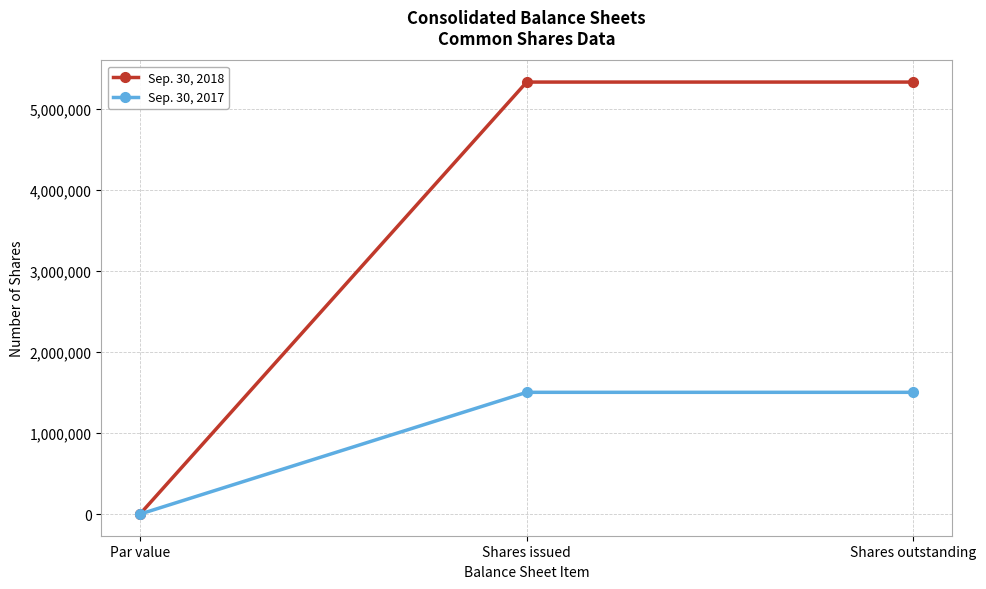

Which series has the widest spread of values?

Sep. 30, 2018